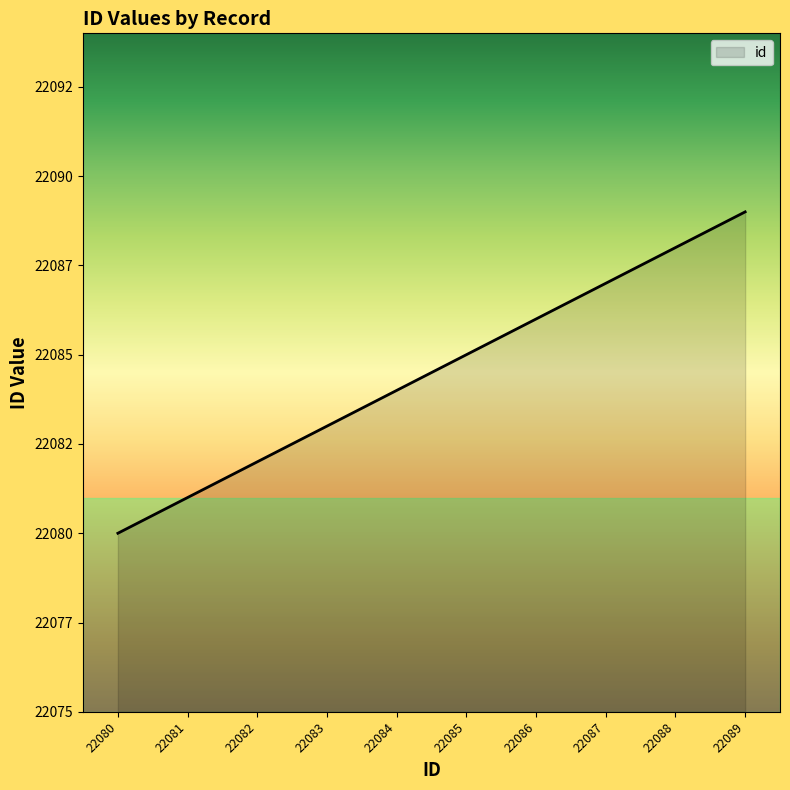

Does the chart display data point markers on the line(s)?

No